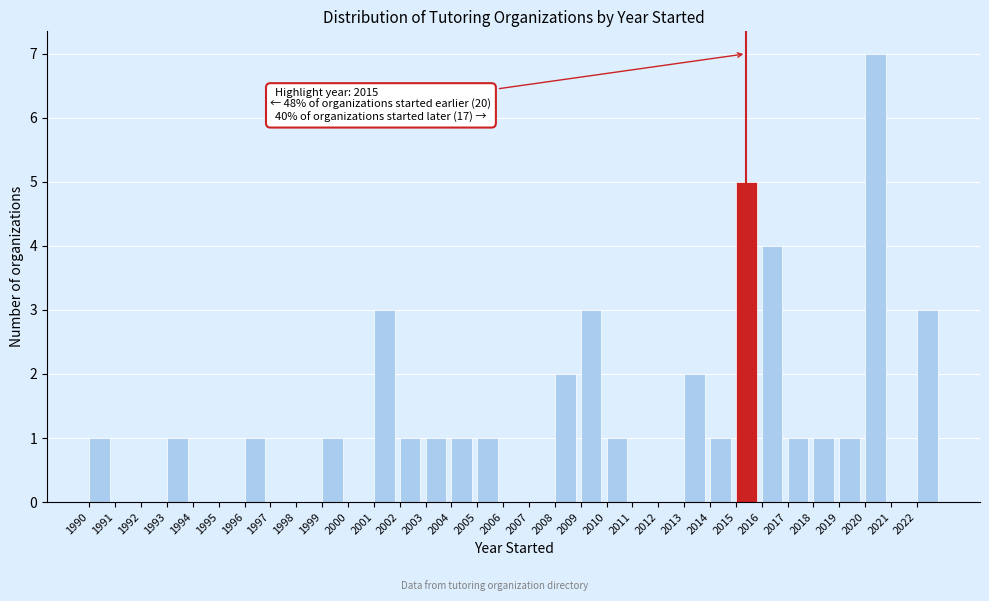

Over which range of the x-axis is the bar tallest?

2020 to 2021